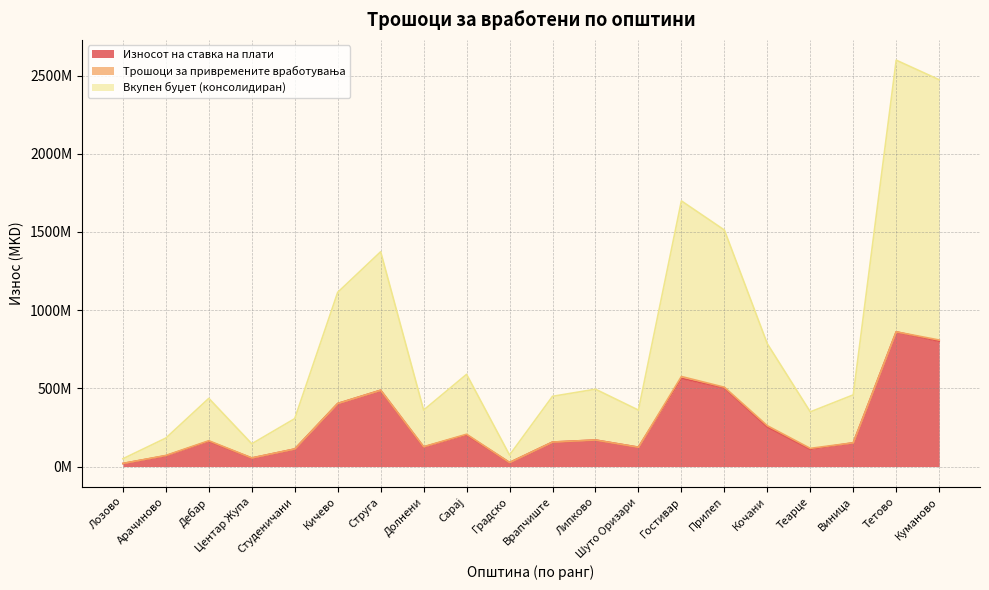

What position from the right is Центар Жупа?

17